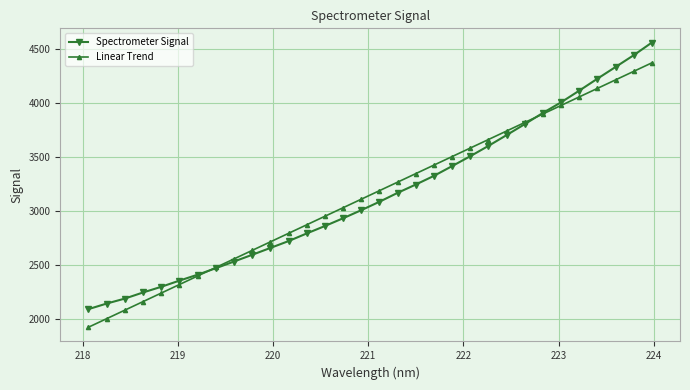

Reading right to left, list all the values displayed in this chart.

Spectrometer Signal: 4562.8	4445.2	4335.9	4227.1	4116.2	4008.0	3909.6	3805.4	3703.6	3603.4	3507.4	3415.7	3325.1	3244.6	3167.3	3084.7	3006.4	2931.5	2859.5	2790.4	2719.5	2655.7	2592.2	2529.8	2467.6	2407.5	2352.5	2295.1	2242.4	2185.8	2139.4	2087.8
Linear Trend: 4374.4	4295.4	4216.3	4137.2	4058.1	3979.0	3899.8	3820.7	3741.6	3662.5	3583.3	3504.2	3425.0	3345.9	3266.7	3187.5	3108.4	3029.2	2950.0	2870.8	2791.6	2712.3	2633.1	2553.9	2474.7	2395.4	2316.2	2236.9	2157.6	2078.4	1999.1	1919.8